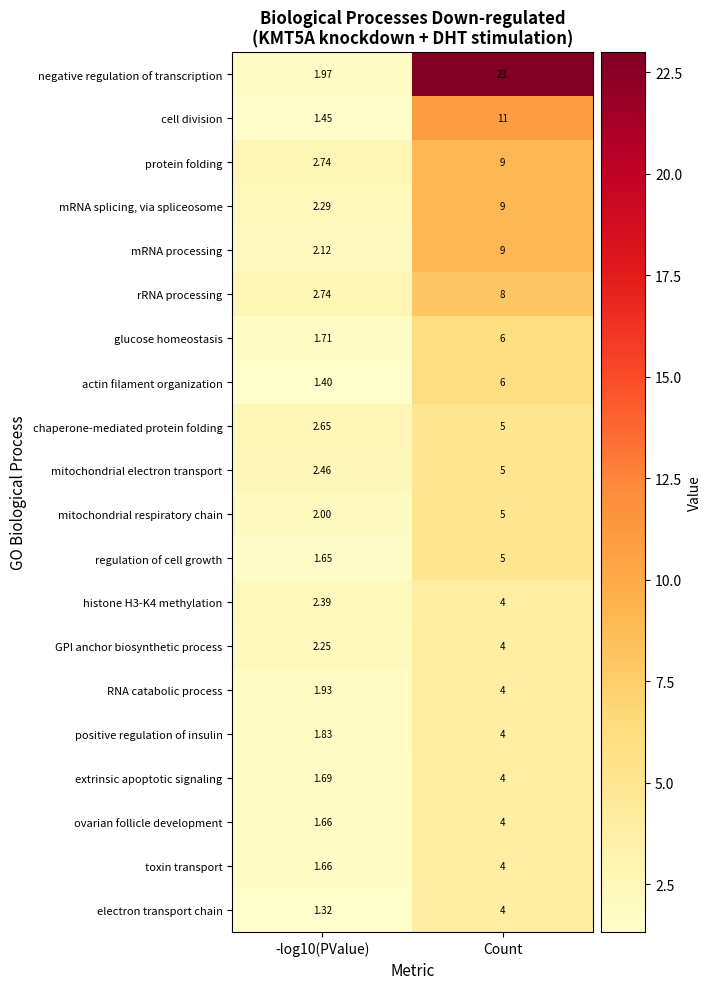

At which category is the sum across all series the highest?

Count